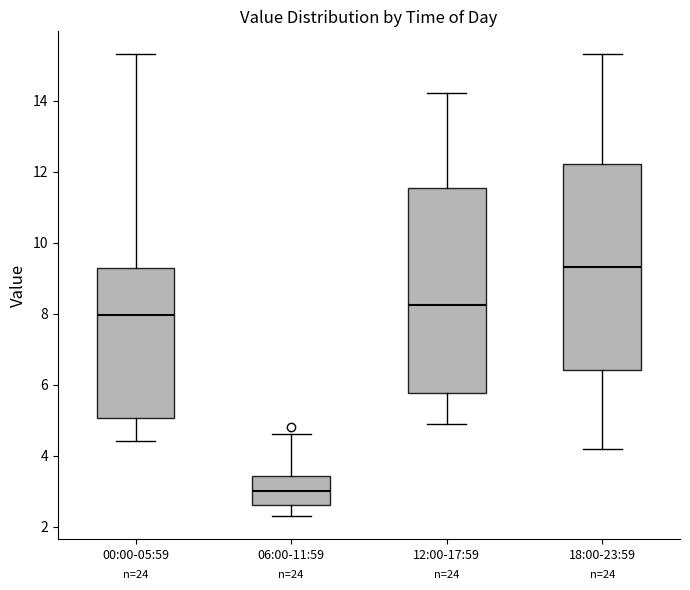

Where does the lower whisker of the box for 00:00-05:59 end on the y-axis? The values are not printed on the chart, so give them approximately, as read against the axis.

4.4